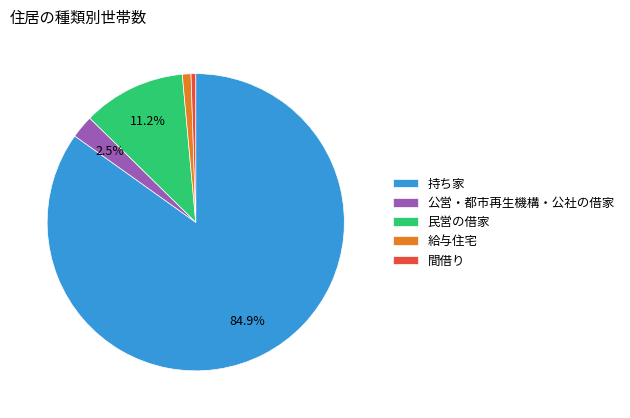

Which category has the biggest portion of the pie?

持ち家